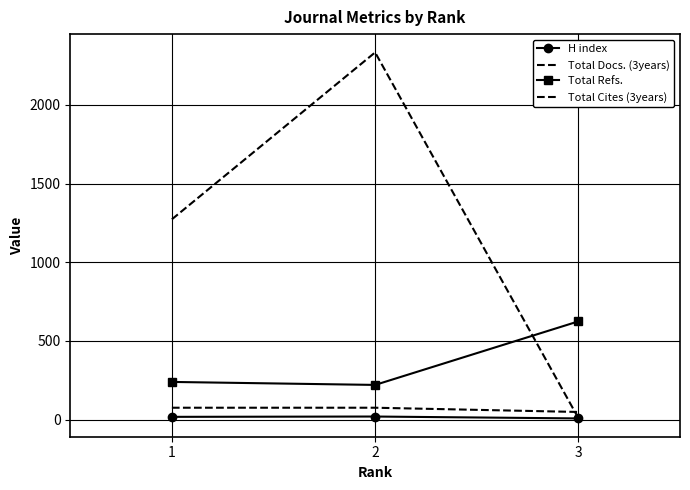

What is the sum of the Total Cites (3years) values at 1 and 2?

3607